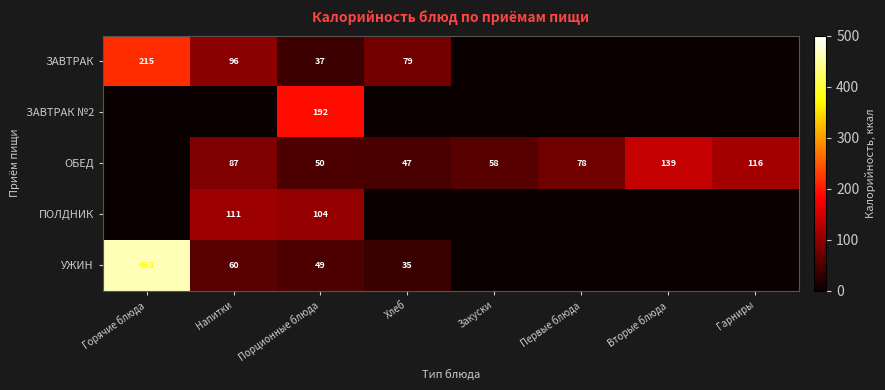

What is the sum of the ОБЕД values at Порционные блюда and Вторые блюда?

189